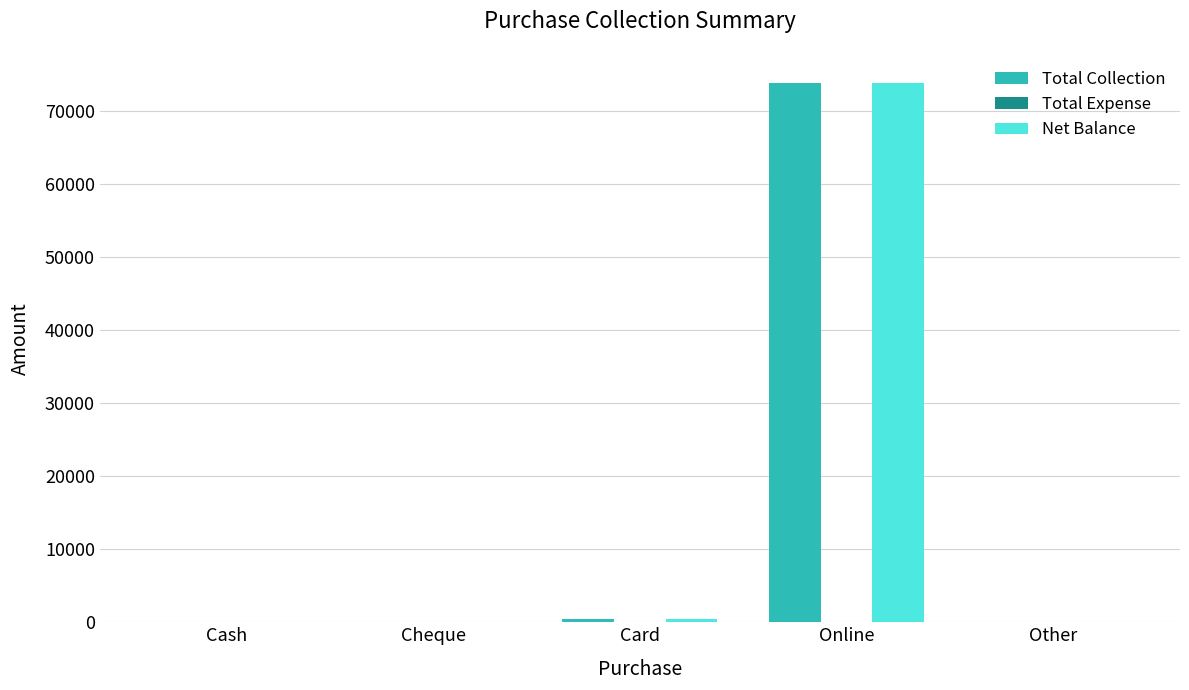

At which category is the sum across all series the highest?

Online